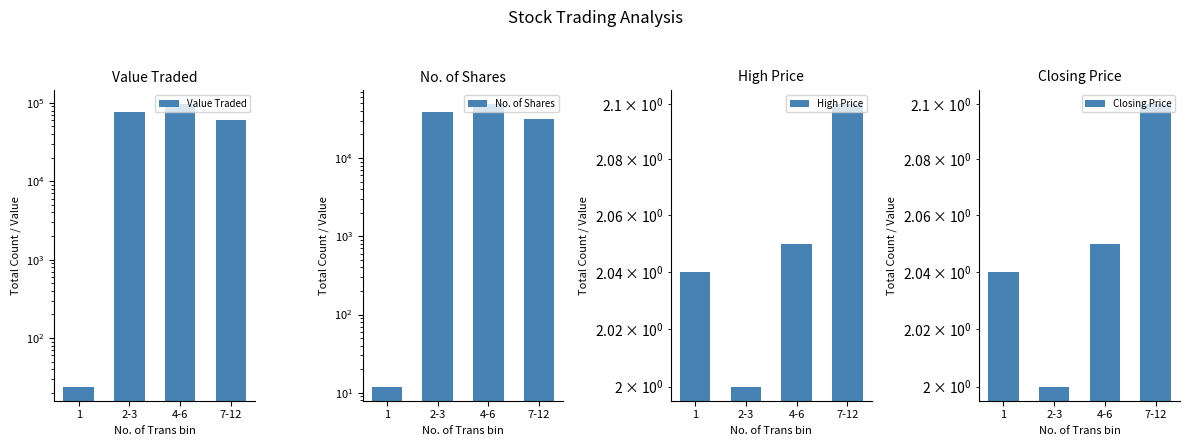

Between 1 and 4-6, which series saw the biggest shift?

Value Traded